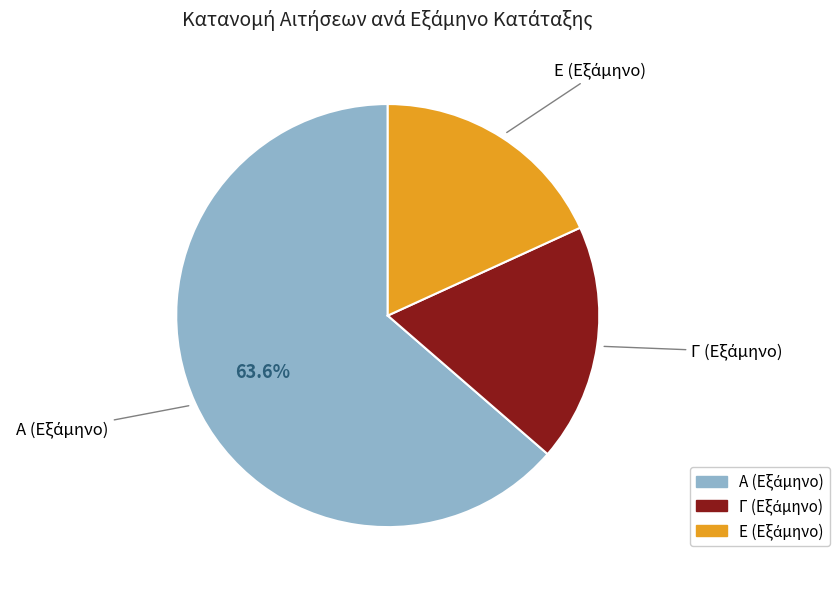

Does any single category account for the majority?

Yes